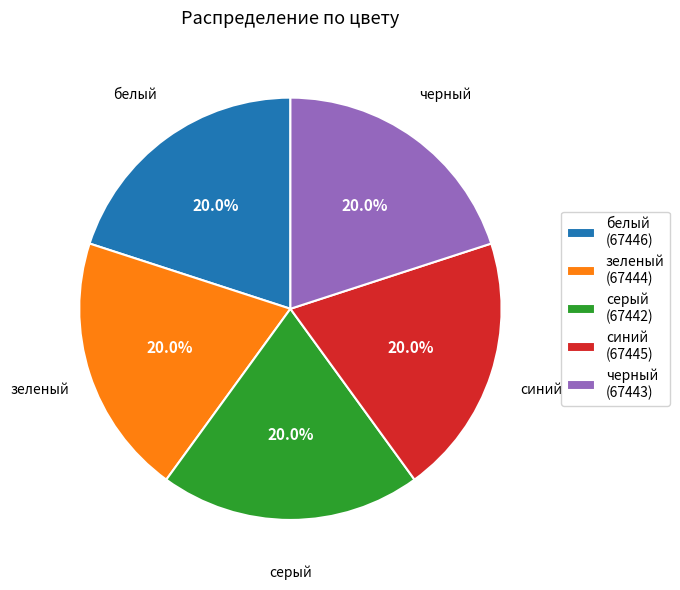

Approximately how many times larger is the value at синий compared to серый?

1.0